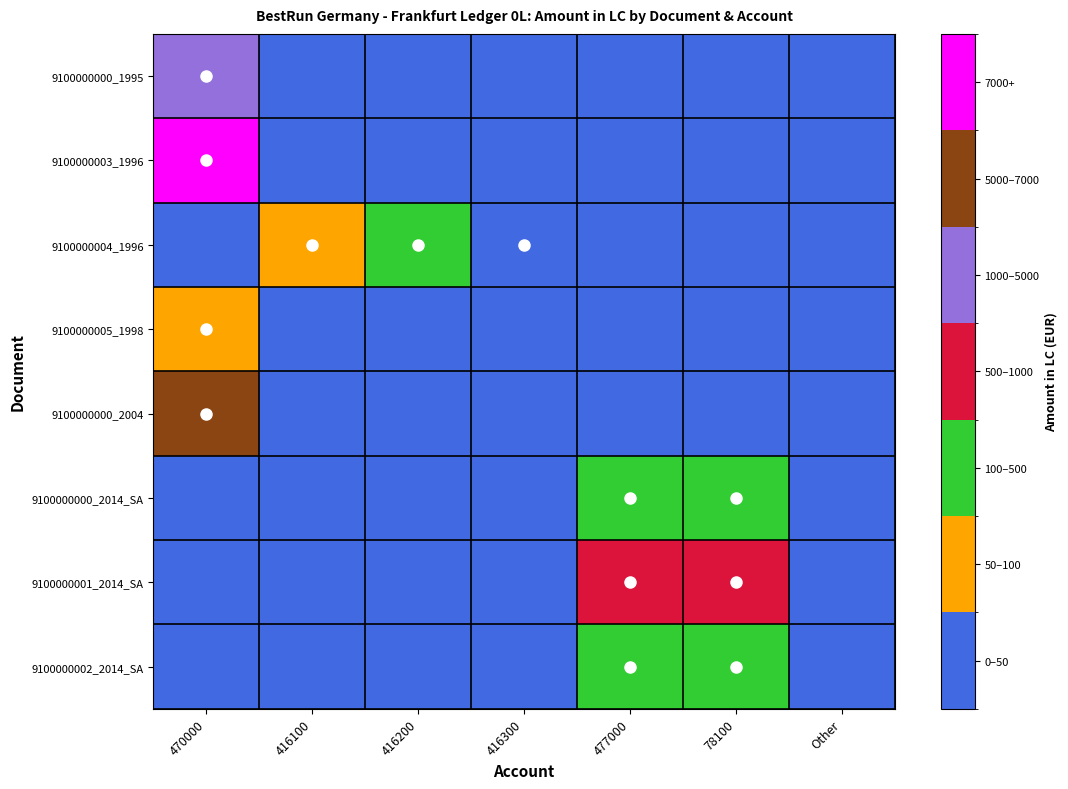

How many series are shown in this chart?

8